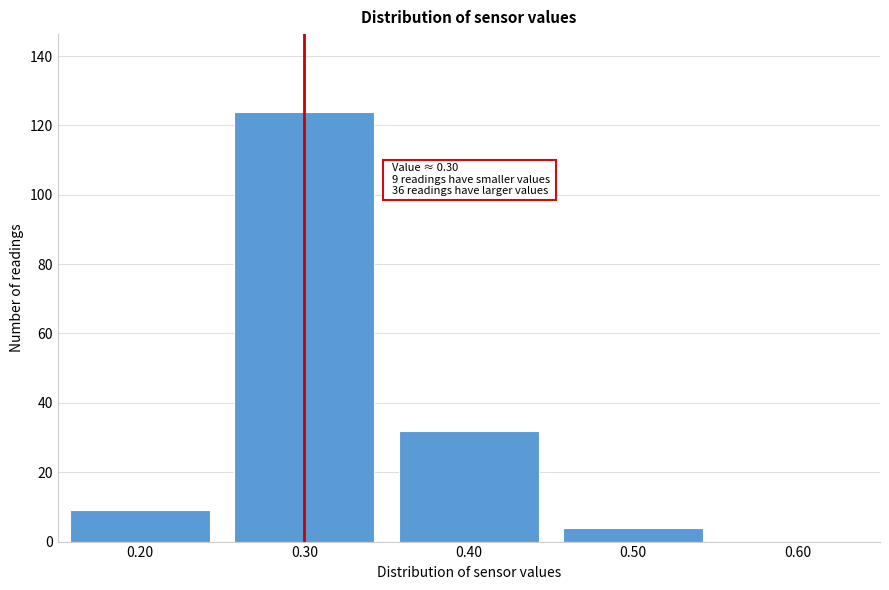

Reading left to right, transcribe all the data shown in this chart.

0.20=9	0.30=124	0.40=32	0.50=4	0.60=0